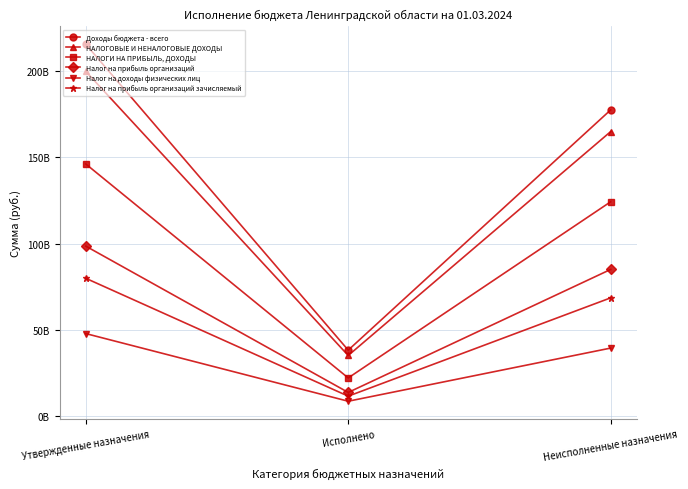

Reading left to right, transcribe all the data shown in this chart.

Доходы бюджета - всего: Утвержденные назначения=215723786599.3	Исполнено=38103736467.4	Неисполненные назначения=177620050131.9
НАЛОГОВЫЕ И НЕНАЛОГОВЫЕ ДОХОДЫ: Утвержденные назначения=200008535560.0	Исполнено=34987863213.5	Неисполненные назначения=165020672346.5
НАЛОГИ НА ПРИБЫЛЬ, ДОХОДЫ: Утвержденные назначения=146223703000.0	Исполнено=21957076378.0	Неисполненные назначения=124266626622.0
Налог на прибыль организаций: Утвержденные назначения=98508895200.0	Исполнено=13534354632.6	Неисполненные назначения=84974540567.4
Налог на доходы физических лиц: Утвержденные назначения=47714807800.0	Исполнено=8422721745.3	Неисполненные назначения=39292086054.7
Налог на прибыль организаций зачисляемый: Утвержденные назначения=79826487600.0	Исполнено=11362036186.5	Неисполненные назначения=68464451413.5